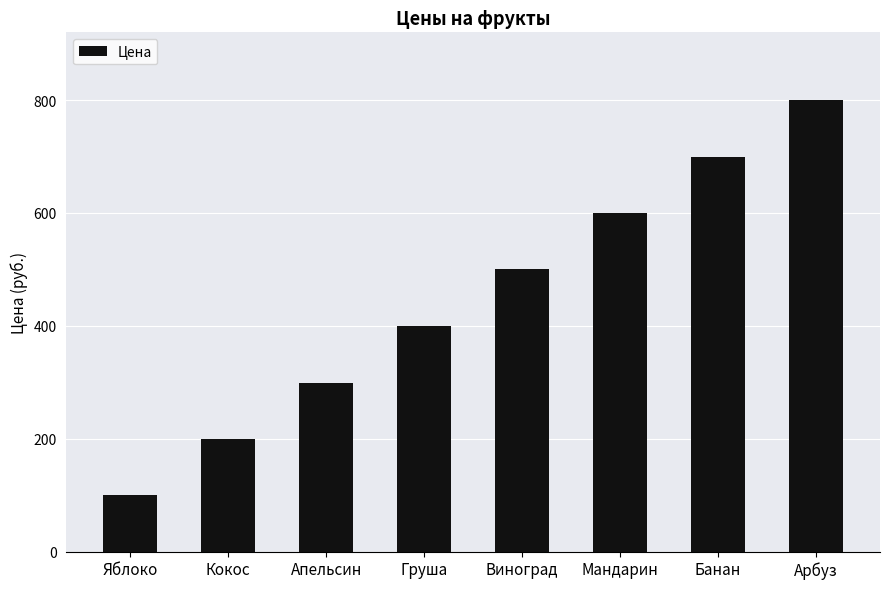

The chart shows a value of 1087 at Арбуз. True or false?

False